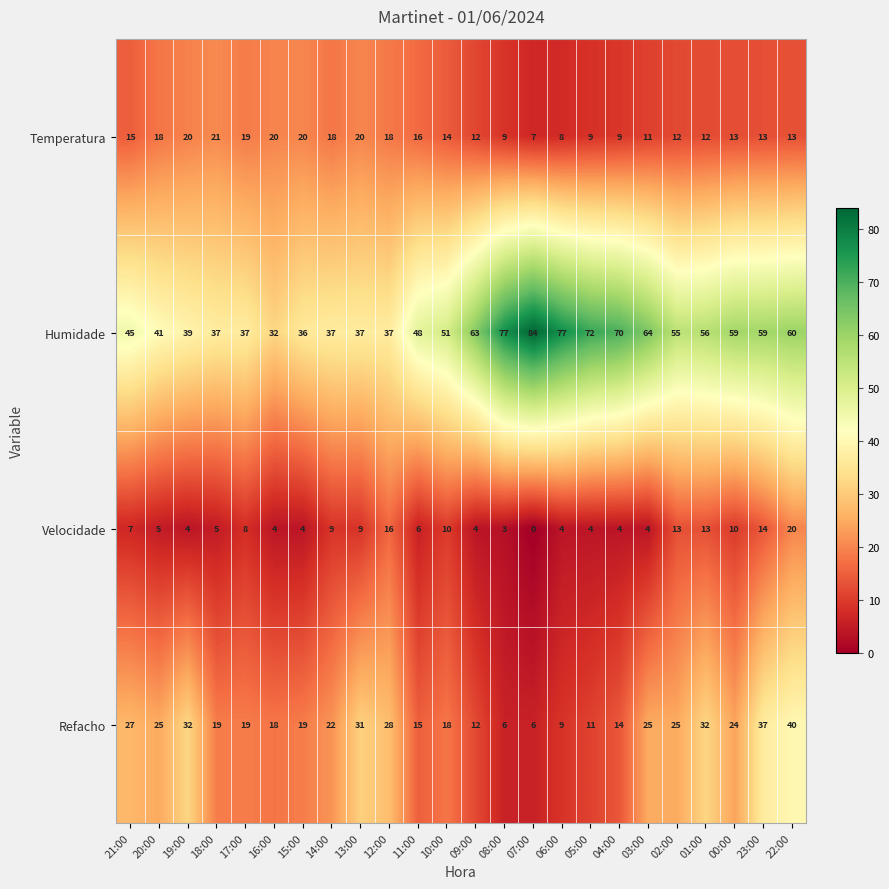

Is it true that Humidade equals 63 at 09:00?

True